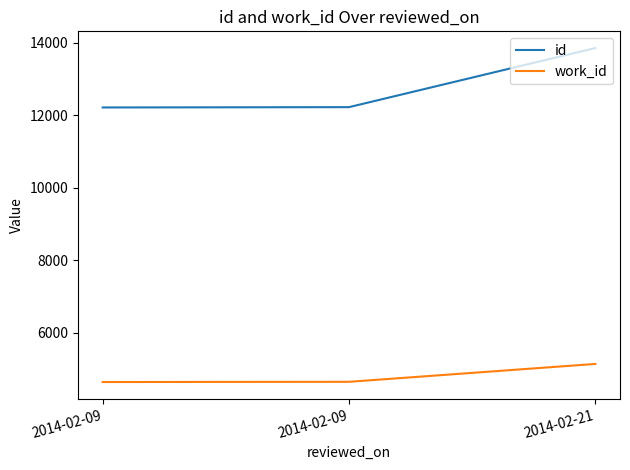

How many distinct data groups are displayed?

2